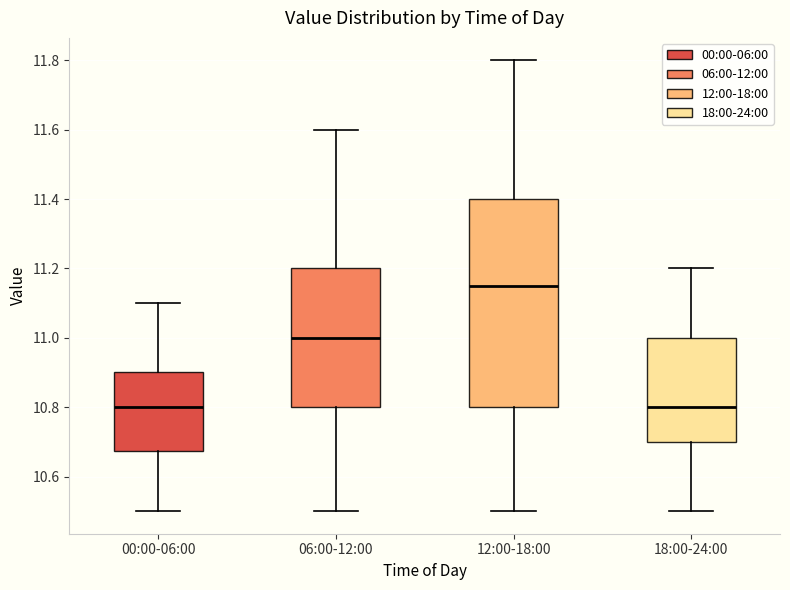

Comparing the boxes themselves (not the whiskers), which one is the tallest?

12:00-18:00